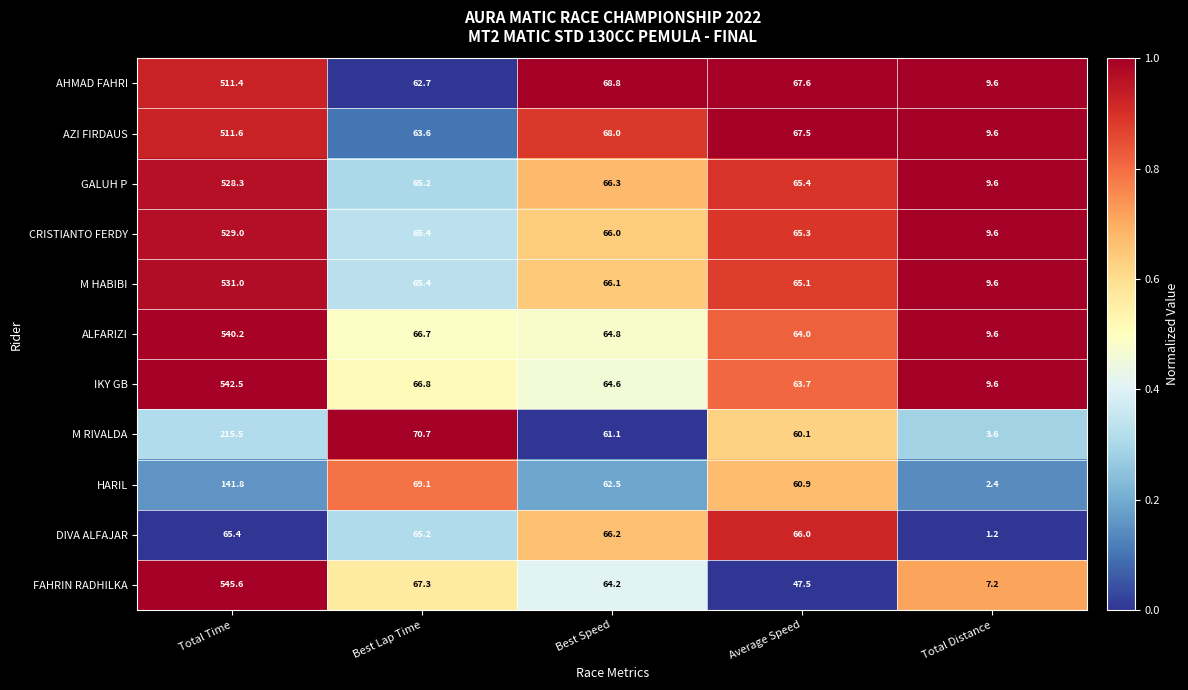

At which category is the sum across all series the highest?

Total Time